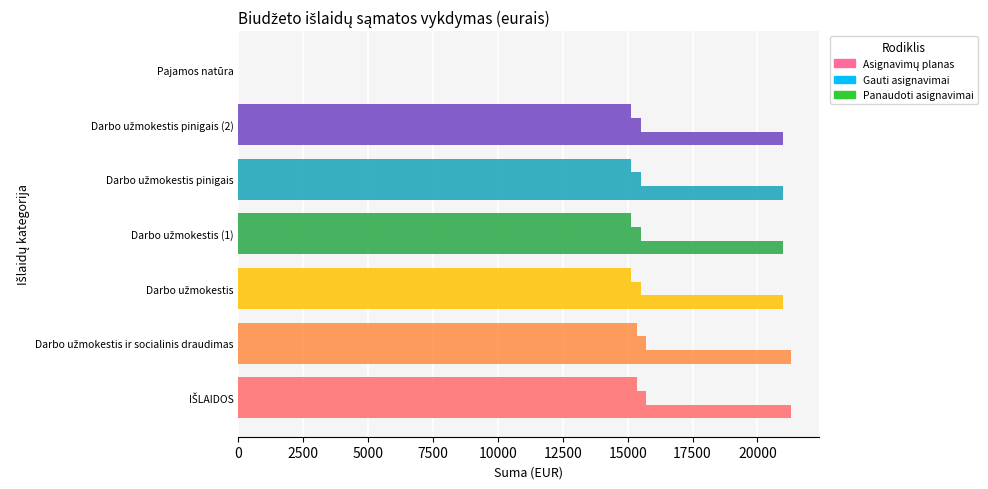

How many values in Panaudoti asignavimai are above zero?

6